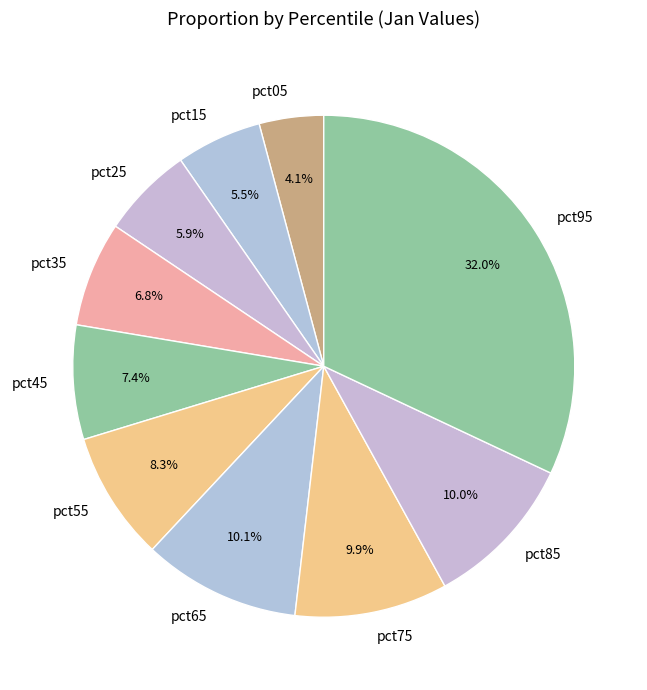

True or false: pct05 accounts for 13% of the total.

False